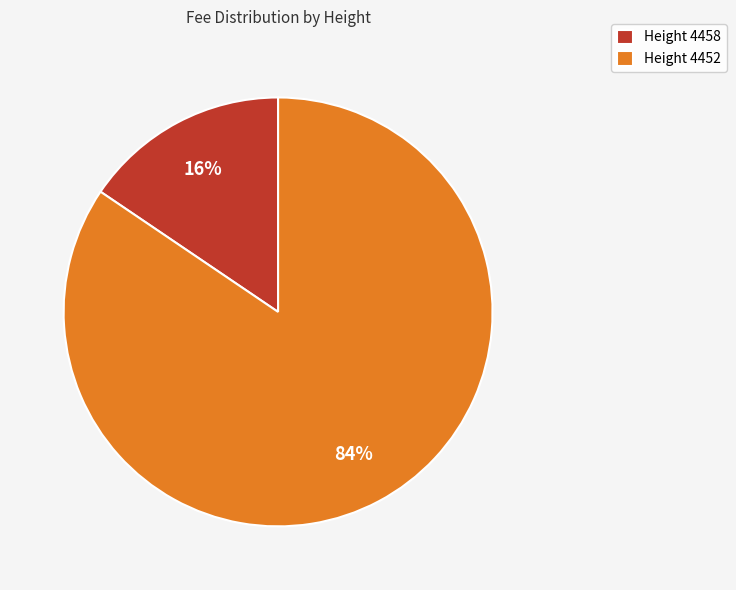

Which has a higher value, Height 4452 or Height 4458?

Height 4452